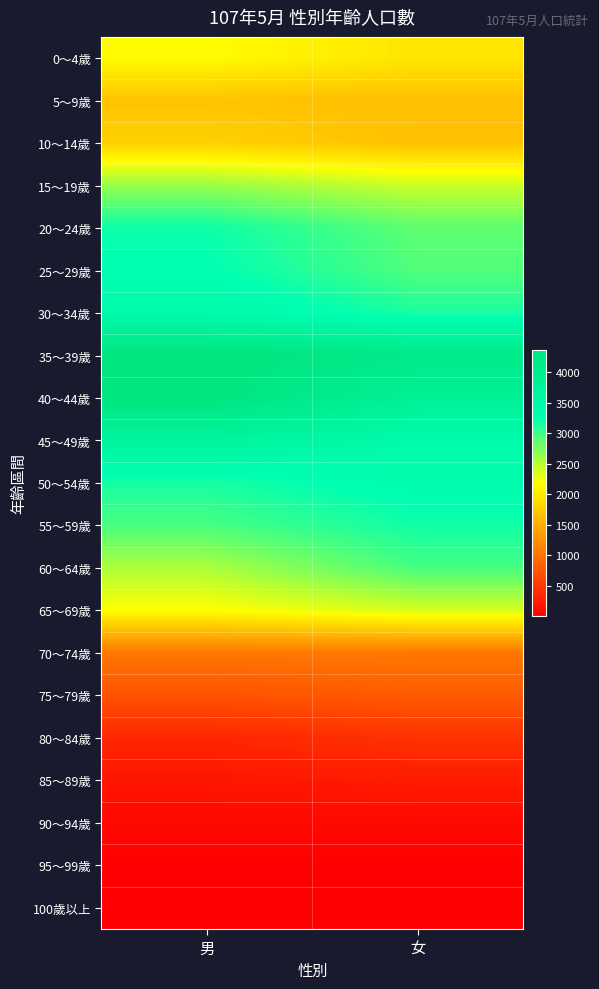

Which series has the largest total across all categories?

35～39歲